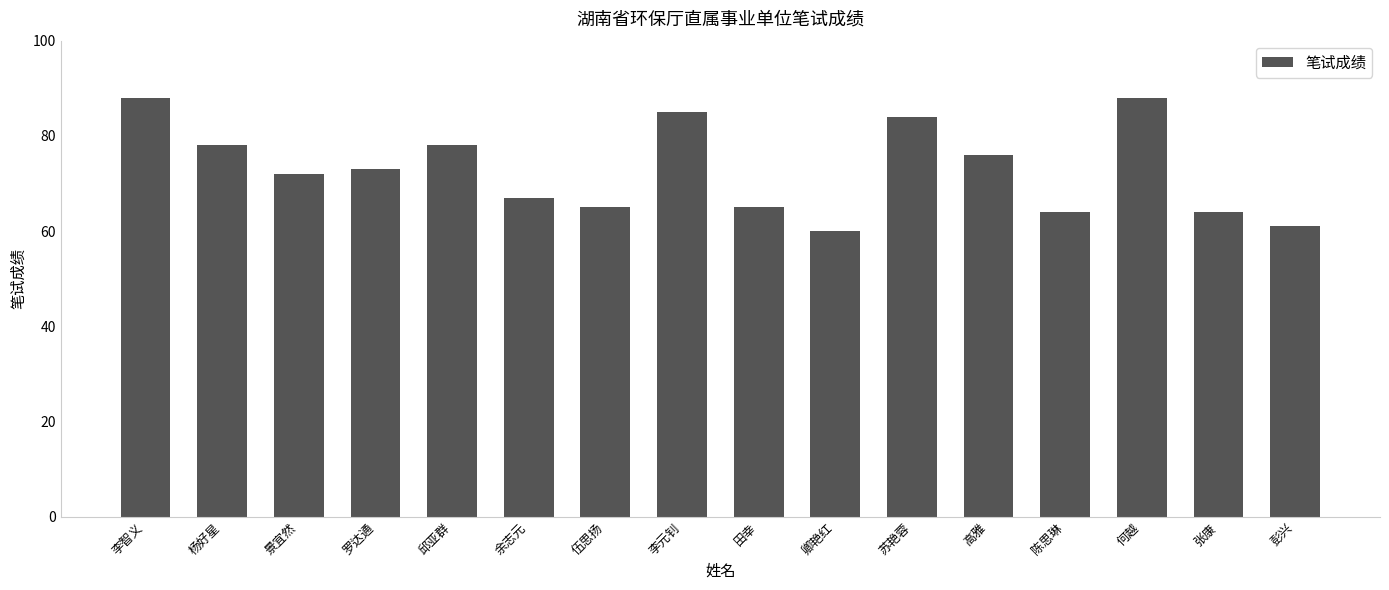

What is the sum of the values at 高雅 and 李元钊?

161